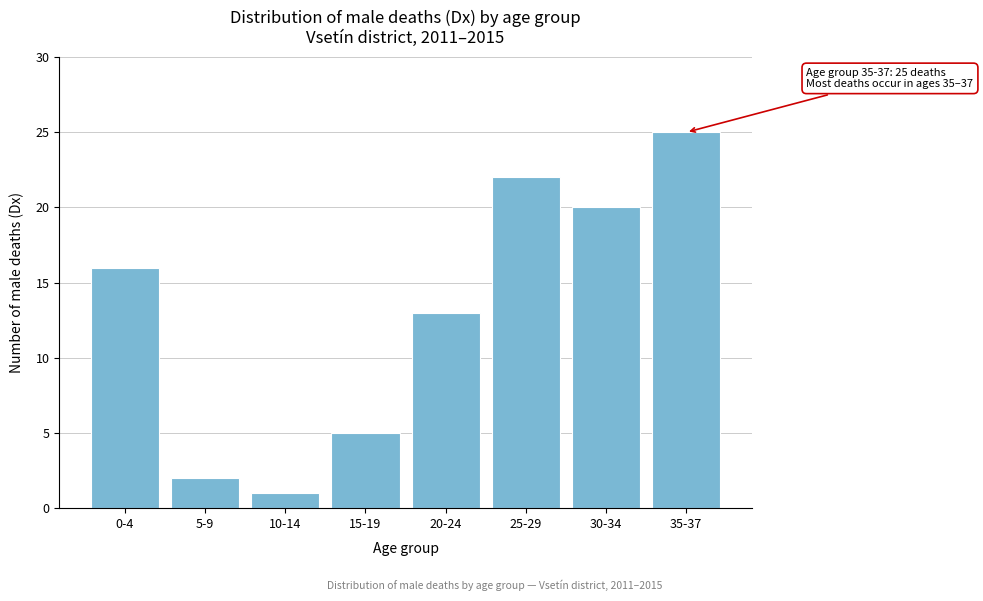

Reading right to left, what are all the values shown in this chart?

25	20	22	13	5	1	2	16